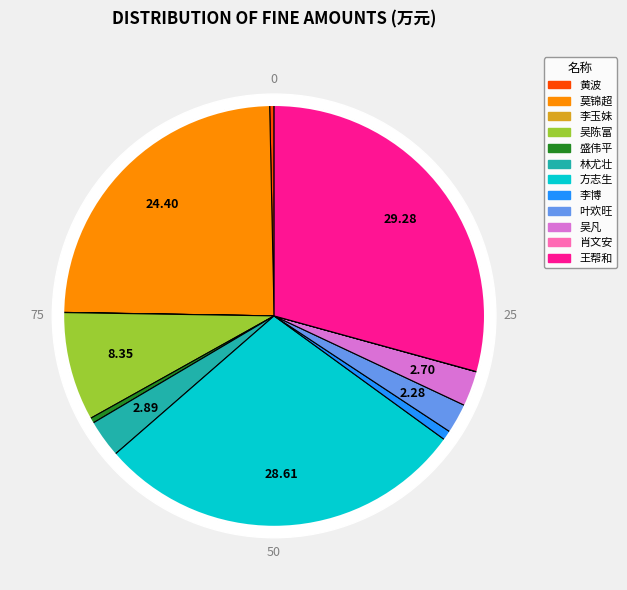

Count the number of slices in the pie.

12